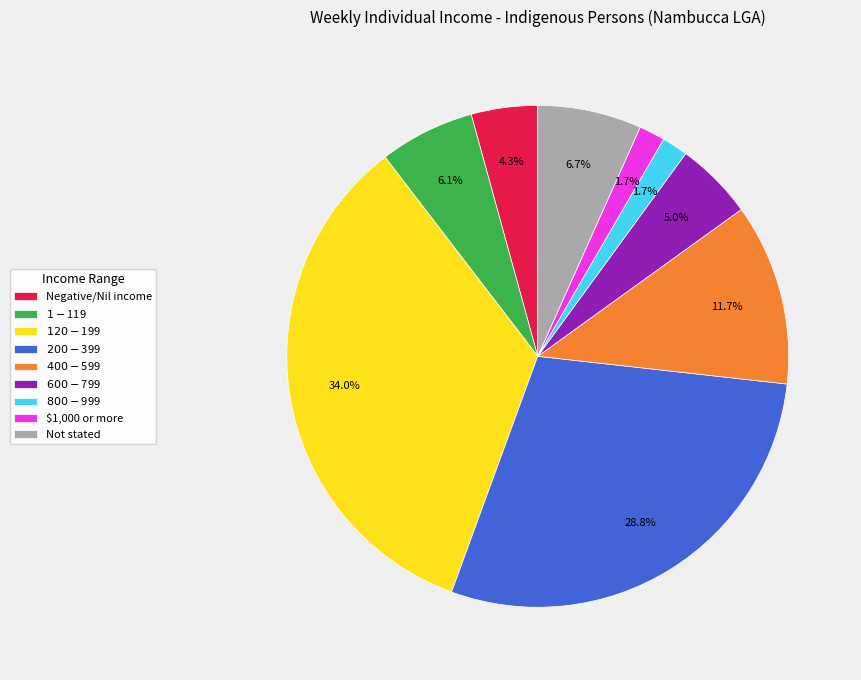

Count the number of slices in the pie.

9